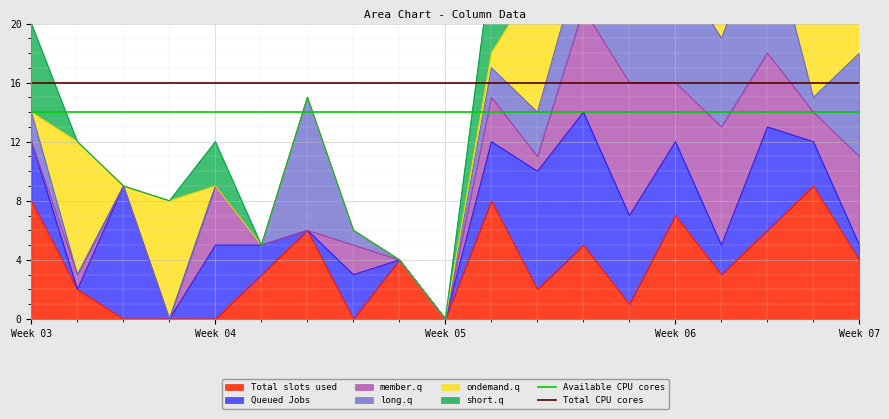

What is the highest value of the Available CPU cores series?

14